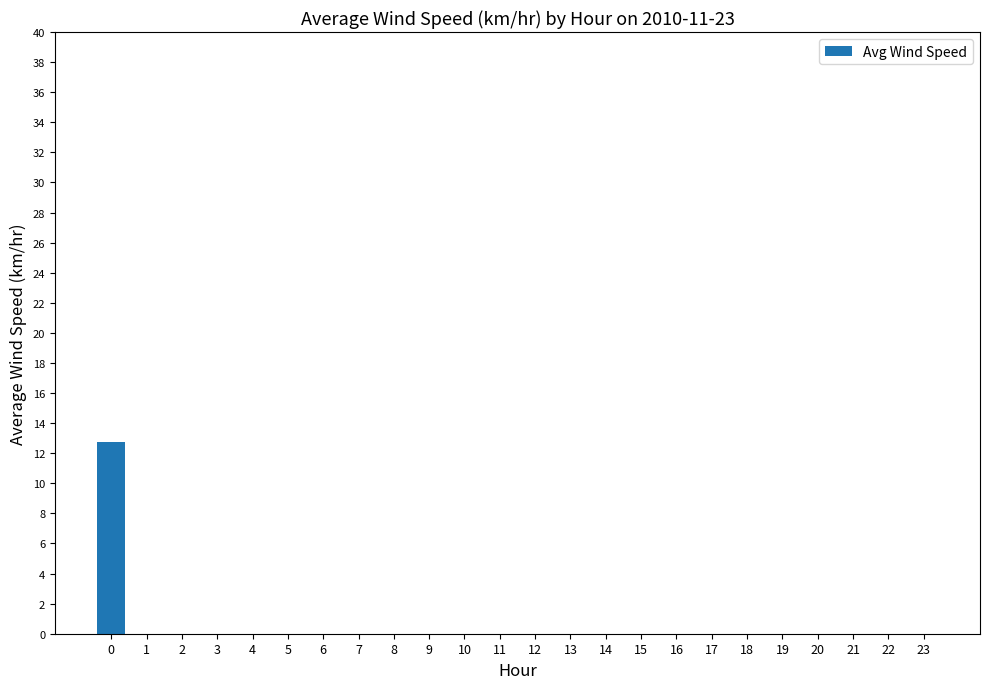

Does the chart contain stacked bars?

No